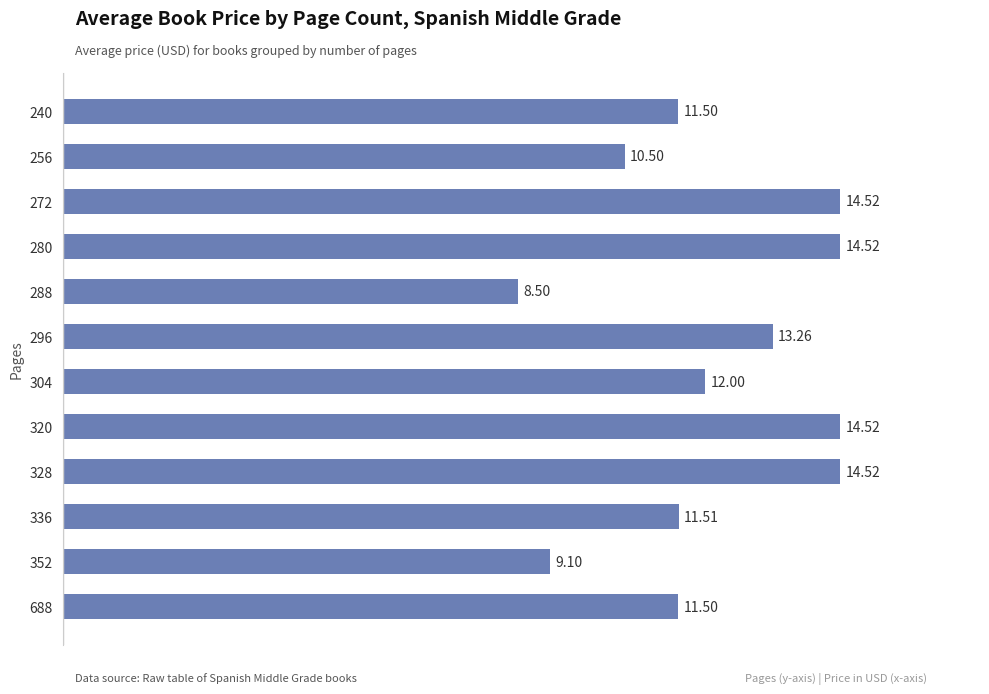

What is the ratio of the value at 240 to the value at 288?

1.4